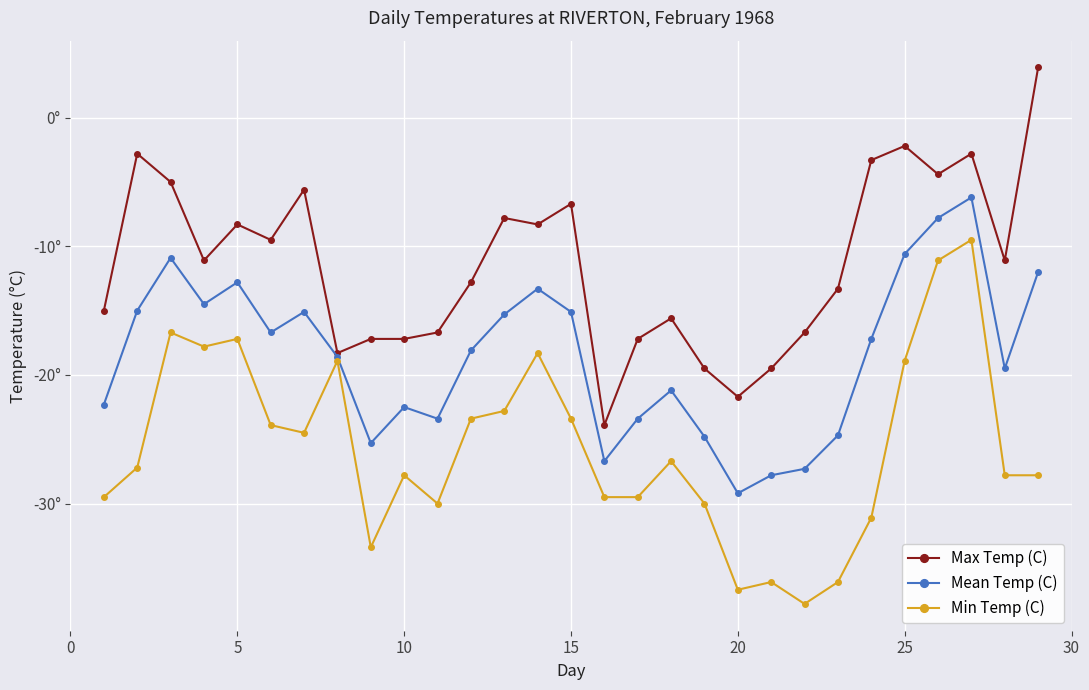

What are all the series names shown in the legend?

Max Temp (C), Mean Temp (C), Min Temp (C)